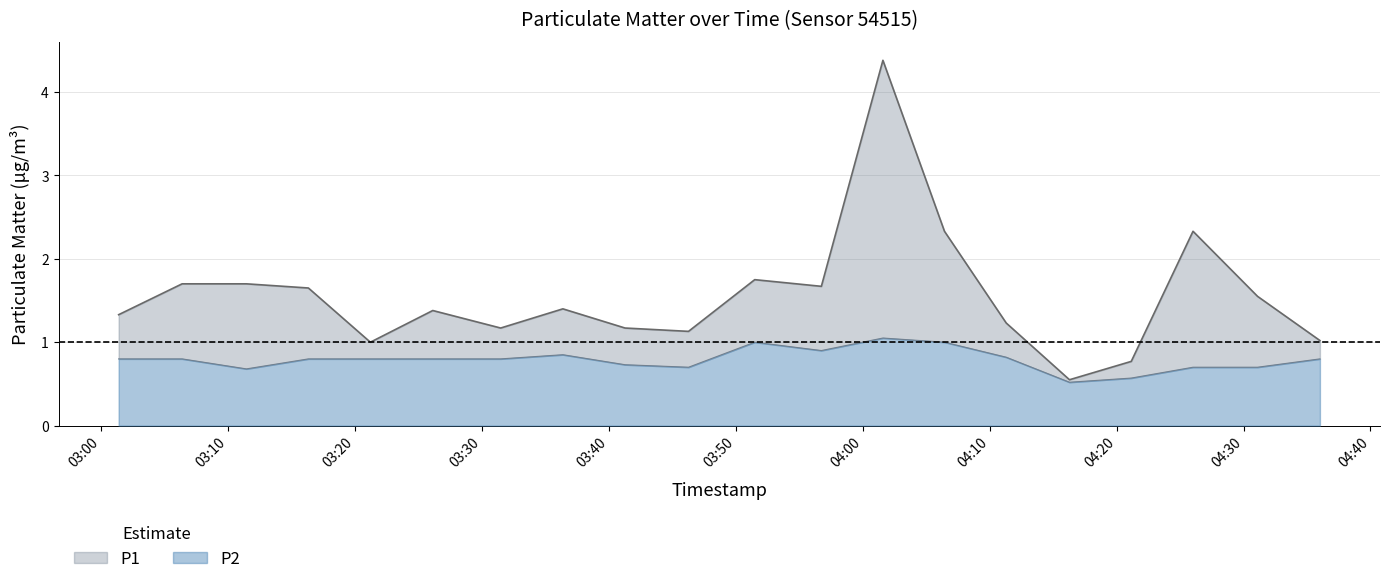

Is it true that P1 equals 1.7 at 03:21?

False